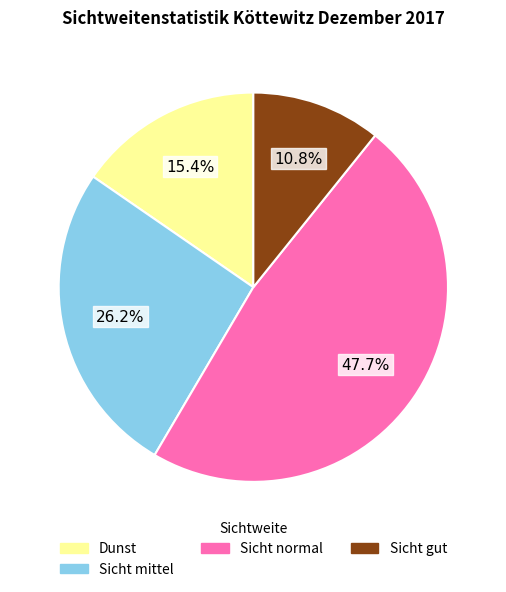

Does any single category account for the majority?

No